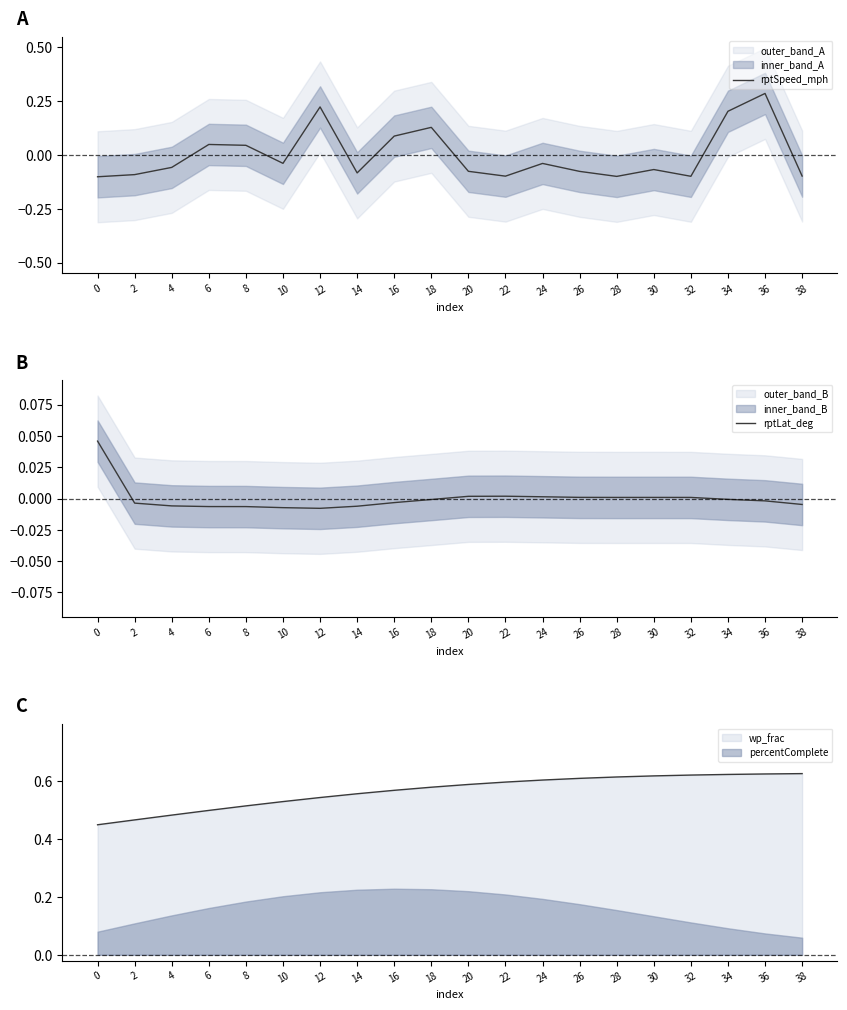

Is the value of rptLat_deg at 24 greater than the value of rptSpeed_mph at 32?

Yes